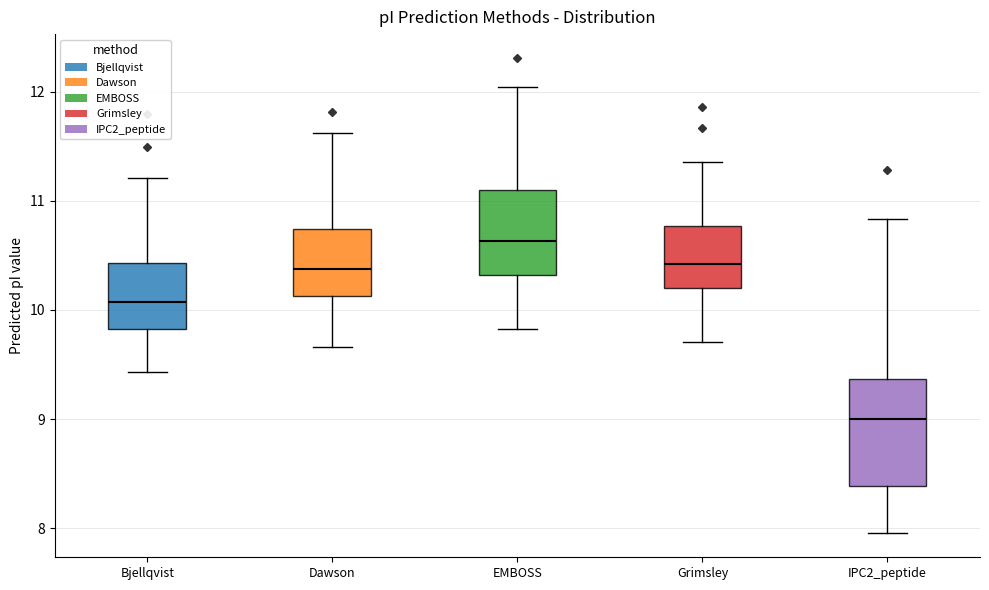

Reading left to right, transcribe this box plot: for each box, give where its median line is, the range the box spans, and where its two whiskers end, as read against the y-axis. The values are not printed on the chart, so give them approximately, as read against the axis.

Bjellqvist: median 10.1, box 9.8 to 10.4, whiskers 9.4 to 11.2
Dawson: median 10.4, box 10.1 to 10.7, whiskers 9.7 to 11.6
EMBOSS: median 10.6, box 10.3 to 11.1, whiskers 9.8 to 12.0
Grimsley: median 10.4, box 10.2 to 10.8, whiskers 9.7 to 11.4
IPC2_peptide: median 9.0, box 8.4 to 9.4, whiskers 8.0 to 10.8